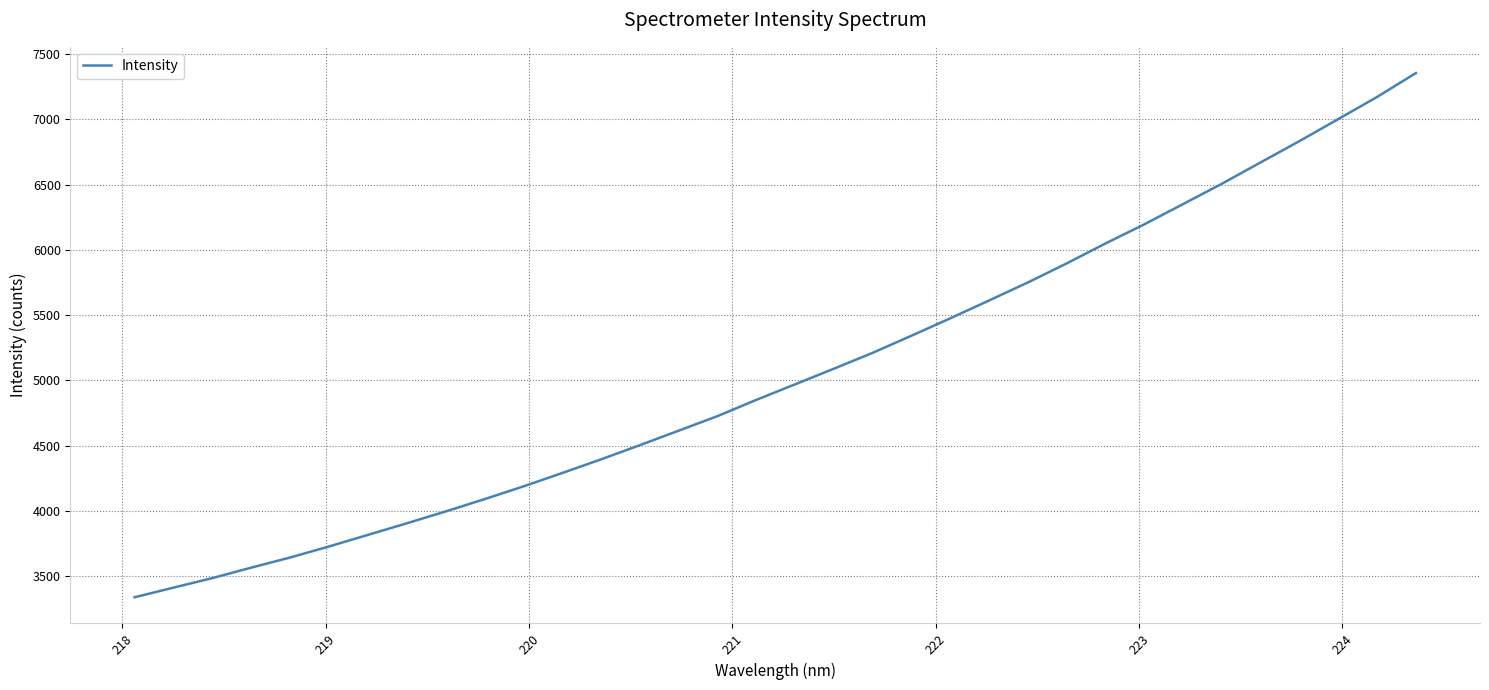

What is the difference between the maximum and second lowest values?

3944.1